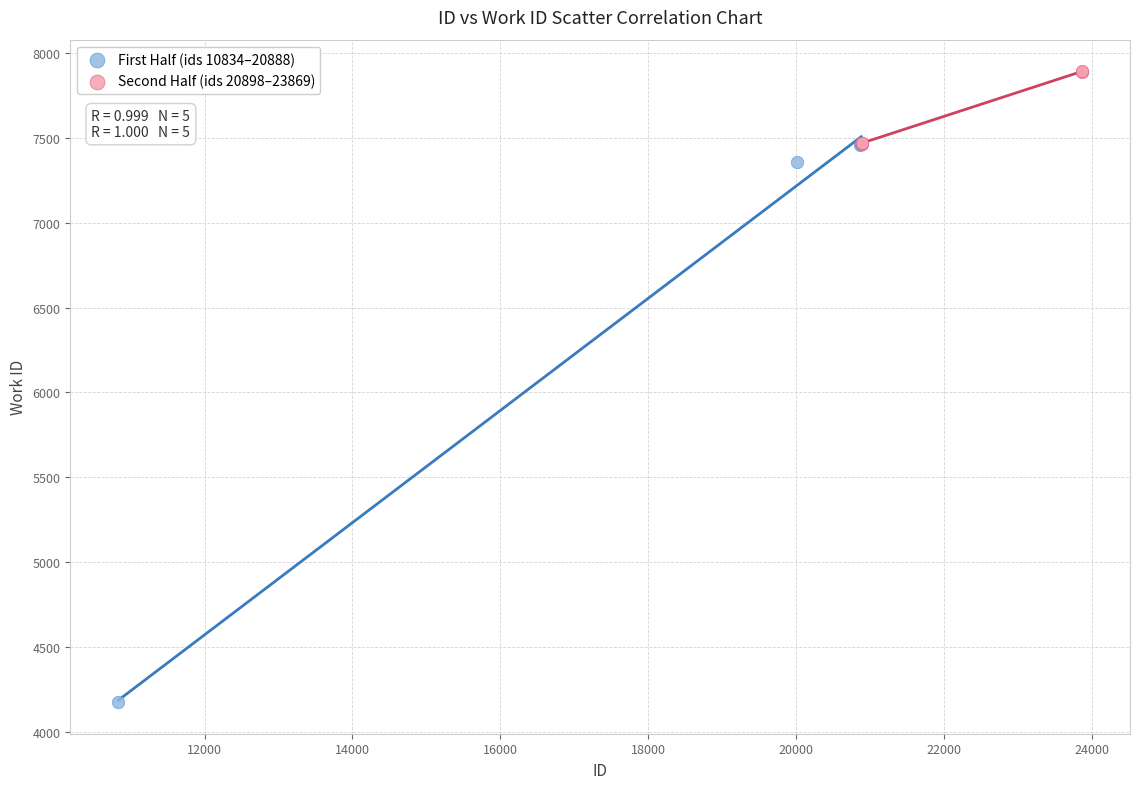

Which series has the largest Y range (max minus min)?

First Half (ids 10834–20888)